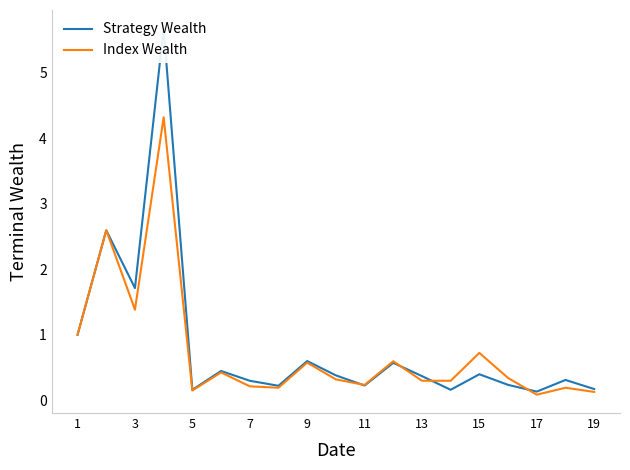

What is the maximum value for Index Wealth?

4.3